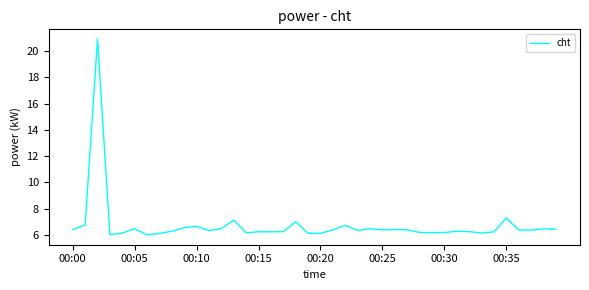

What is the maximum value shown in the chart?

20.9